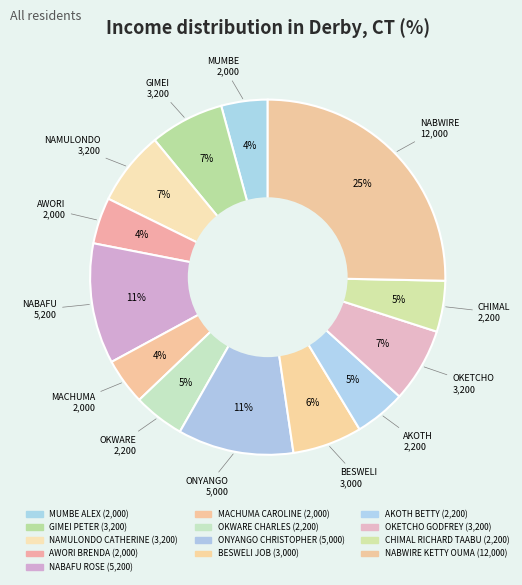

To the nearest percent, what is the average slice percentage?

8%